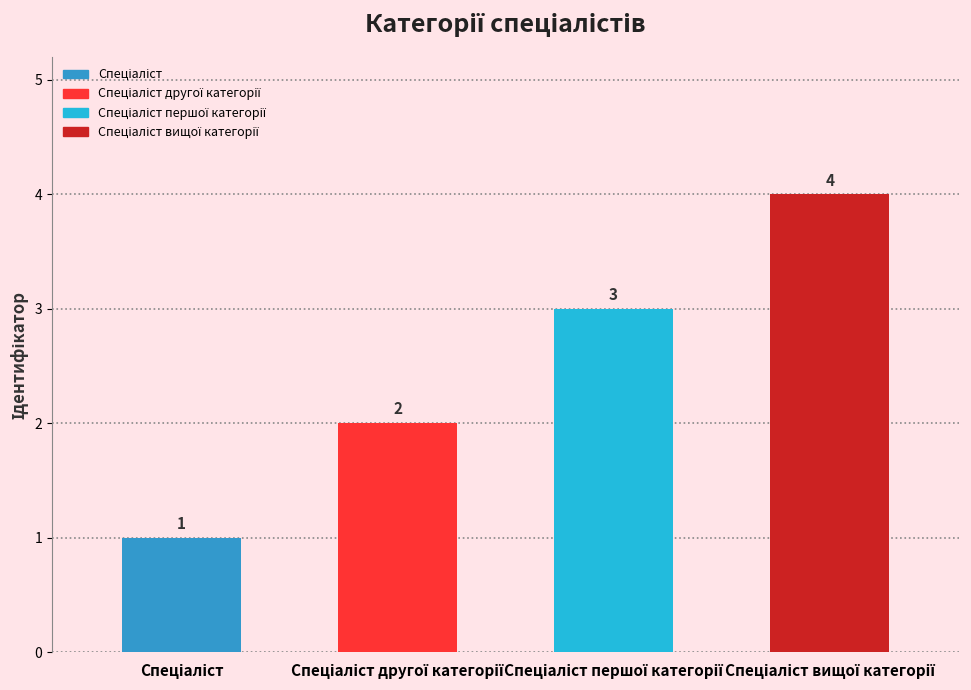

Reading right to left, what are all the values shown in this chart?

4	3	2	1